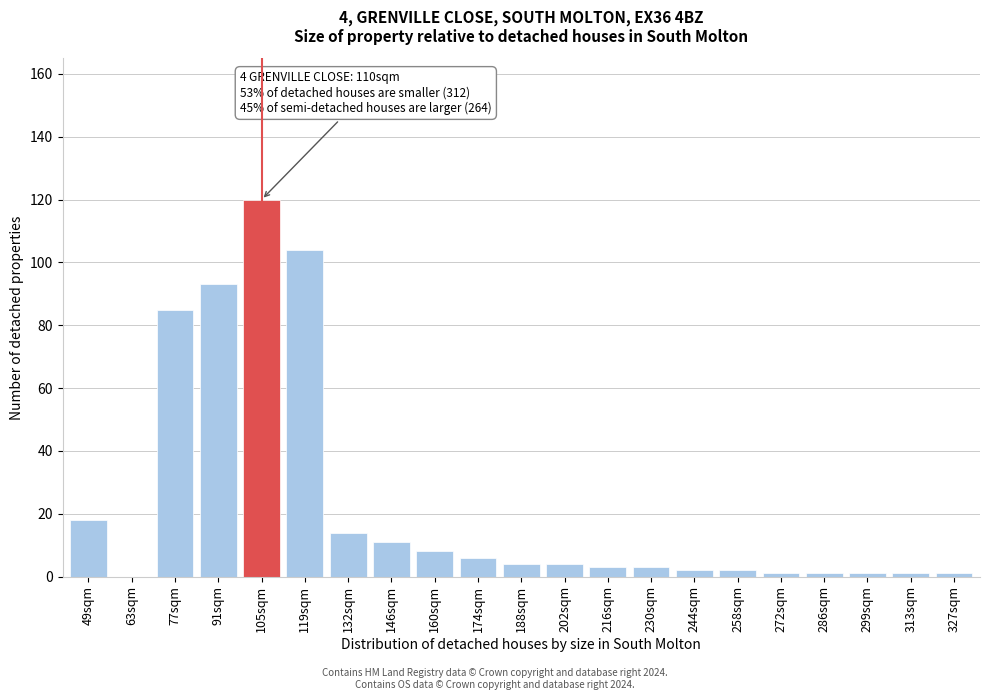

Reading right to left, list all the values displayed in this chart.

327sqm=1	313sqm=1	299sqm=1	286sqm=1	272sqm=1	258sqm=2	244sqm=2	230sqm=3	216sqm=3	202sqm=4	188sqm=4	174sqm=6	160sqm=8	146sqm=11	132sqm=14	119sqm=104	105sqm=120	91sqm=93	77sqm=85	63sqm=0	49sqm=18